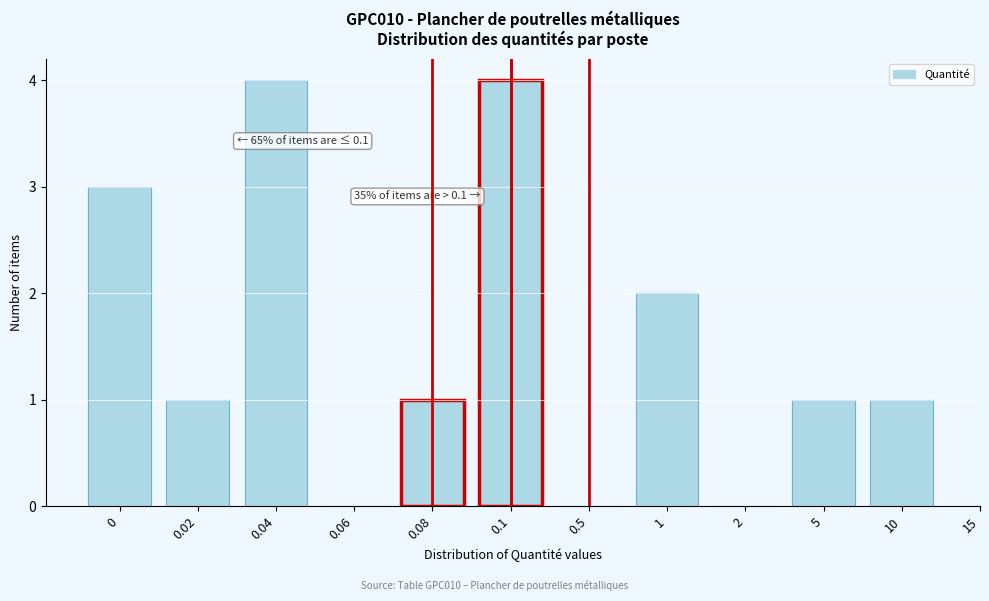

Reading left to right, list all the values displayed in this chart.

0=3	0.02=1	0.04=4	0.06=0	0.08=1	0.1=4	0.5=0	1=2	2=0	5=1	10=1